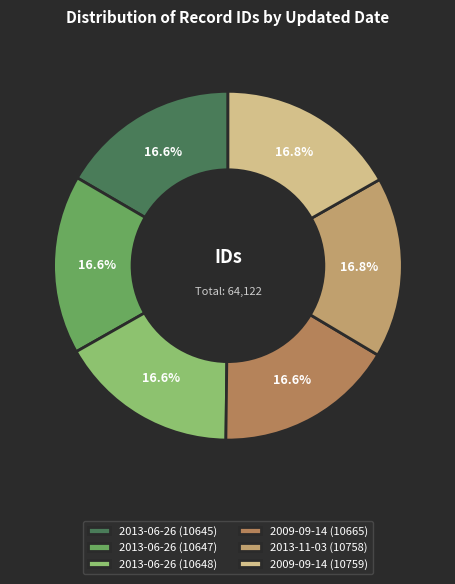

What is the total percentage of 2009-09-14 (10759) and 2013-06-26 (10647)?

33.4%